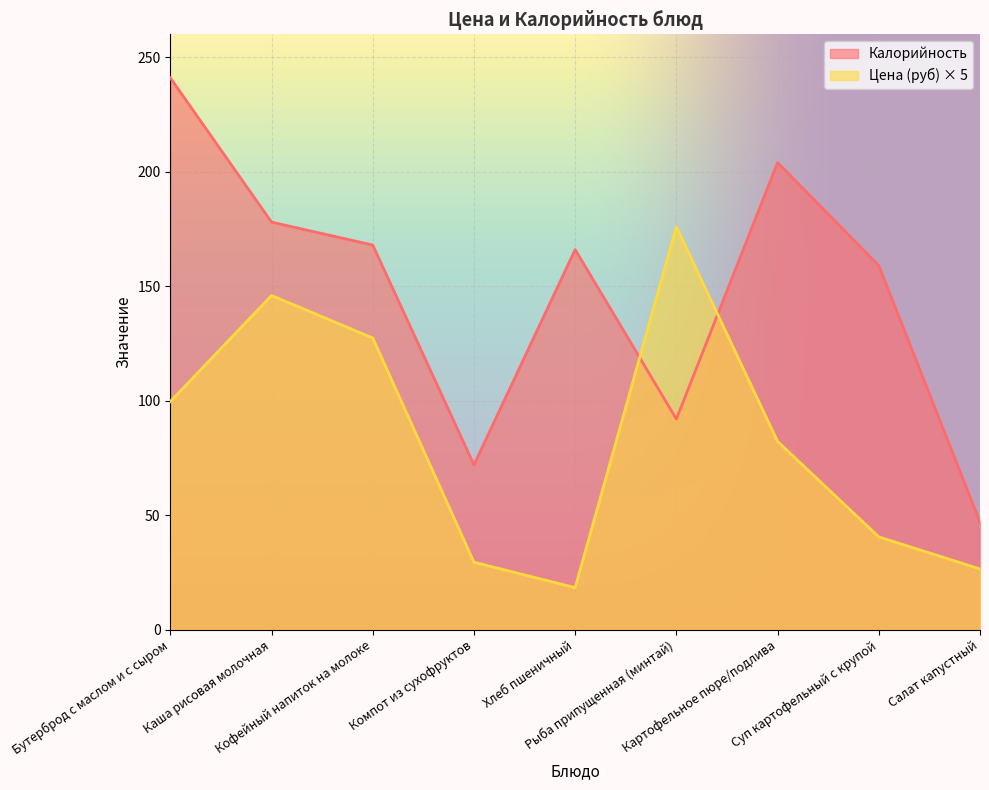

How many series are shown in this chart?

2